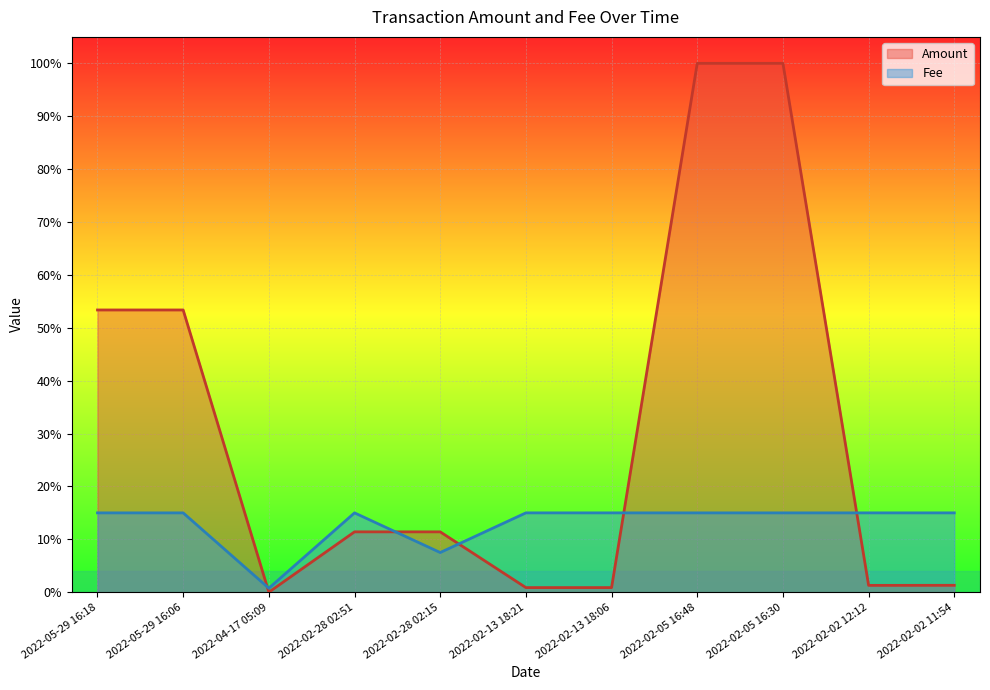

What position from the right is 2022-02-13 18:06?

5